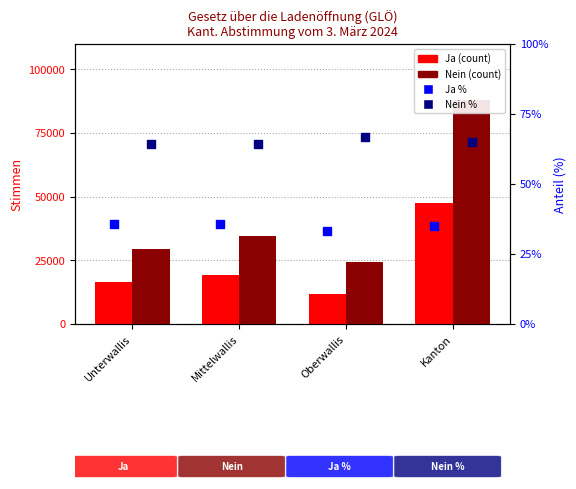

Which series contains the lowest Y value?

Ja %